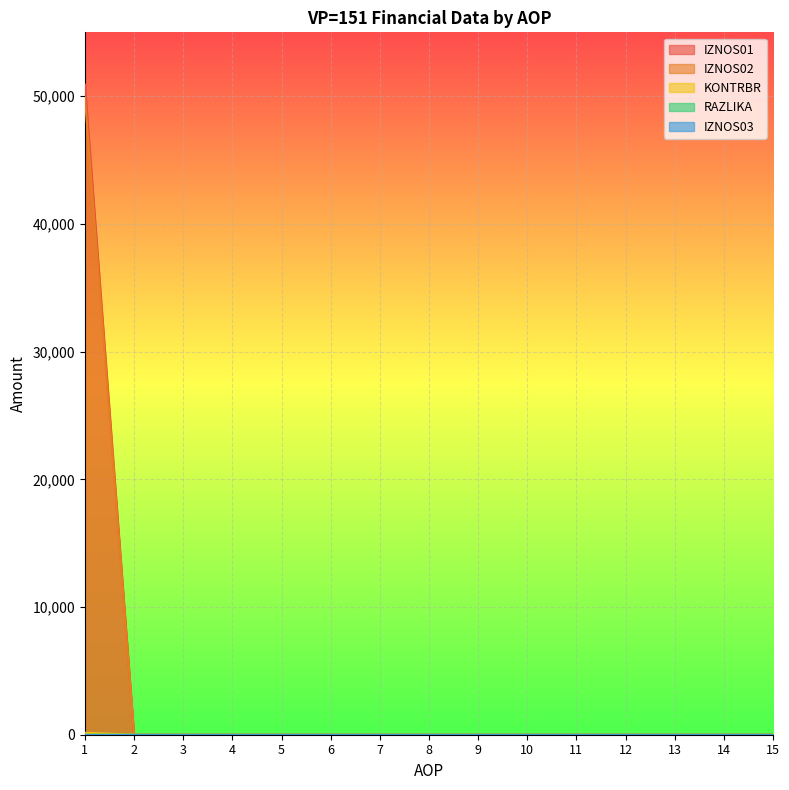

Which series has the largest range (max minus min)?

IZNOS01